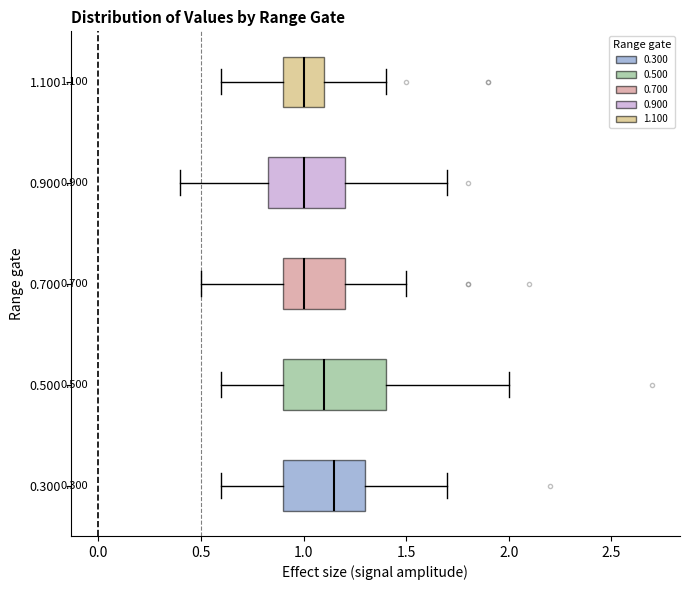

Which box is the widest, from its left edge to its right edge?

0.500